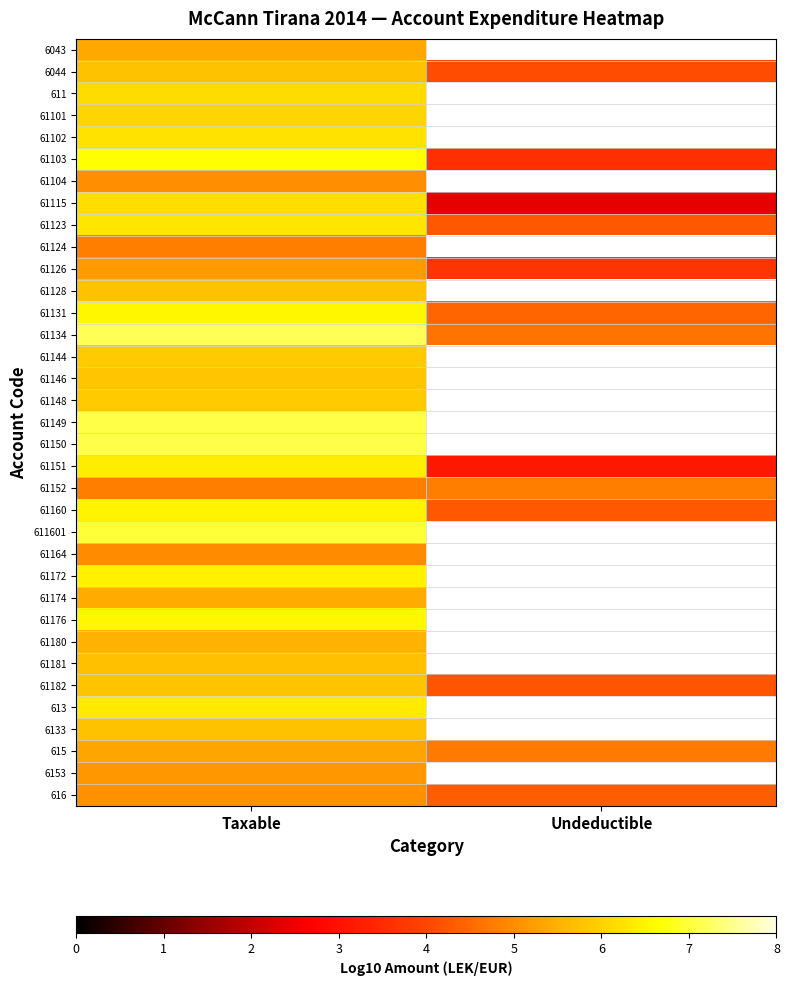

What is the difference between the highest and lowest values at Taxable?

2.4